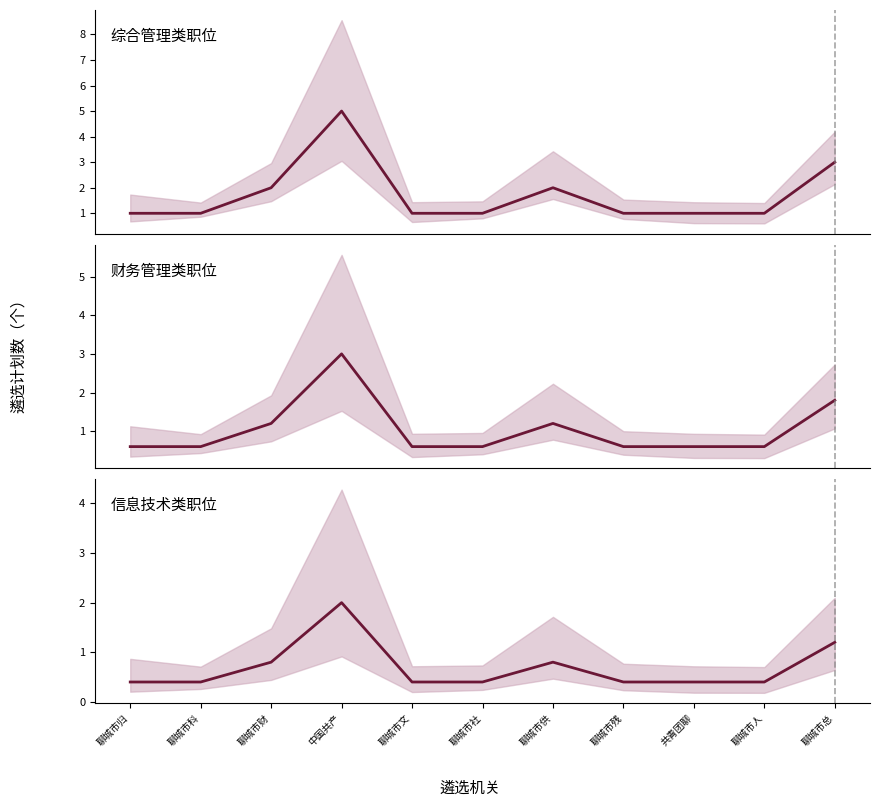

Rank the categories by 信息技术类职位 value from highest to lowest.

中国共产, 聊城市总, 聊城市财, 聊城市供, 聊城市归, 聊城市科, 聊城市文, 聊城市社, 聊城市残, 共青团聊, 聊城市人